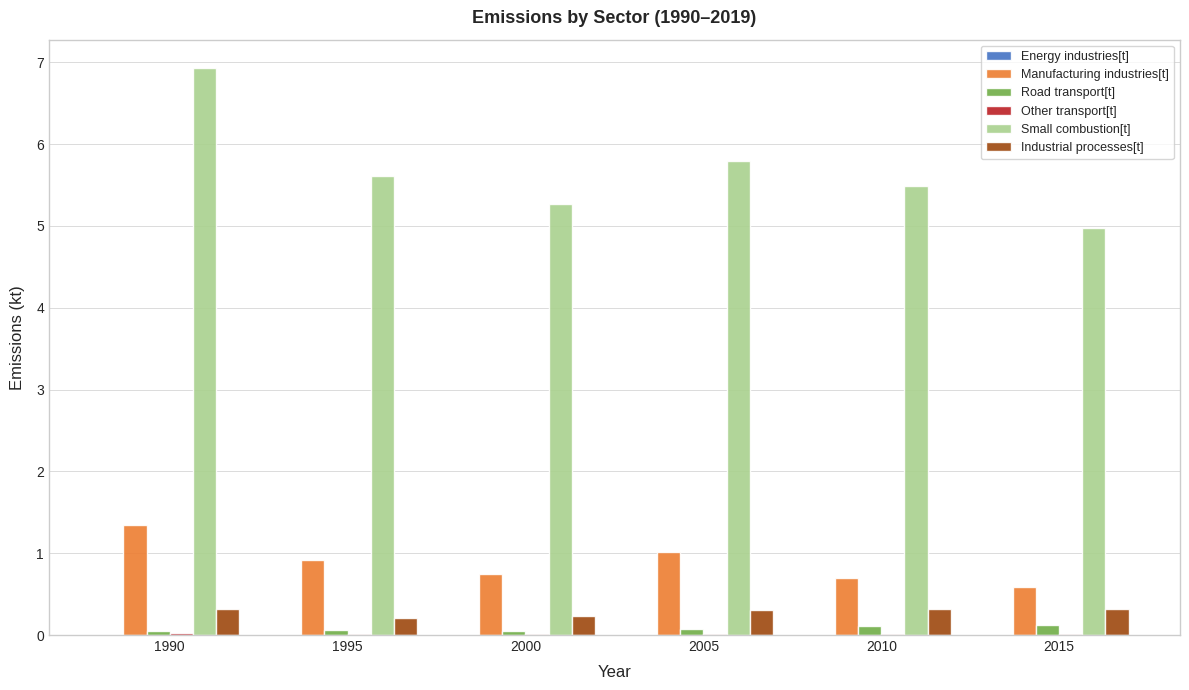

At which category does the chart reach its peak across all series?

1990